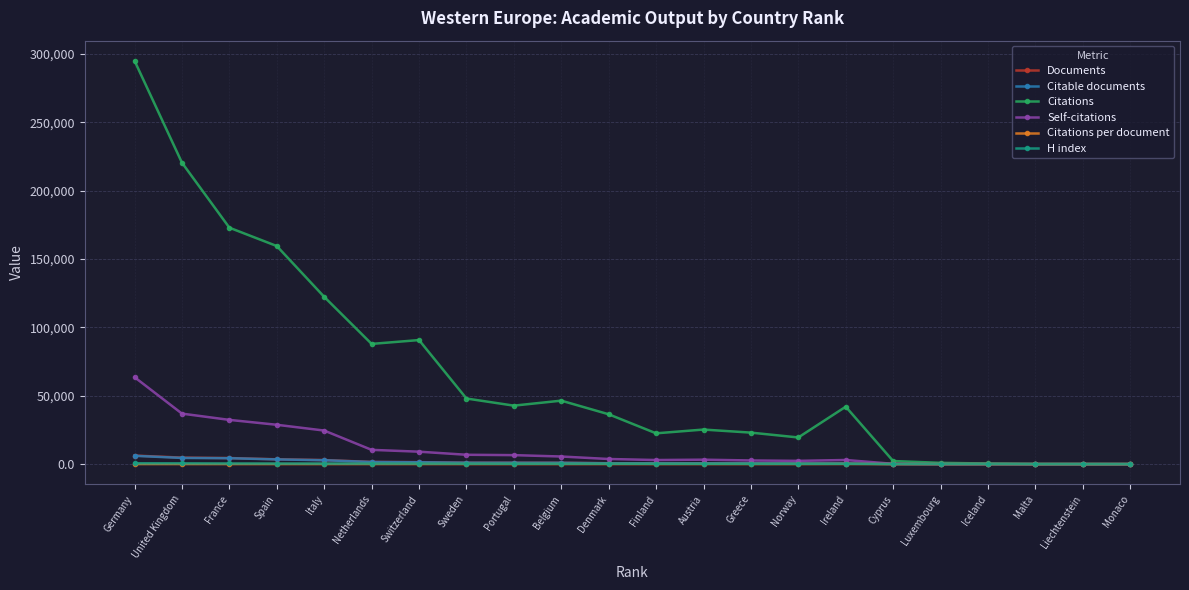

What is the label of the 8th point from the right?

Norway